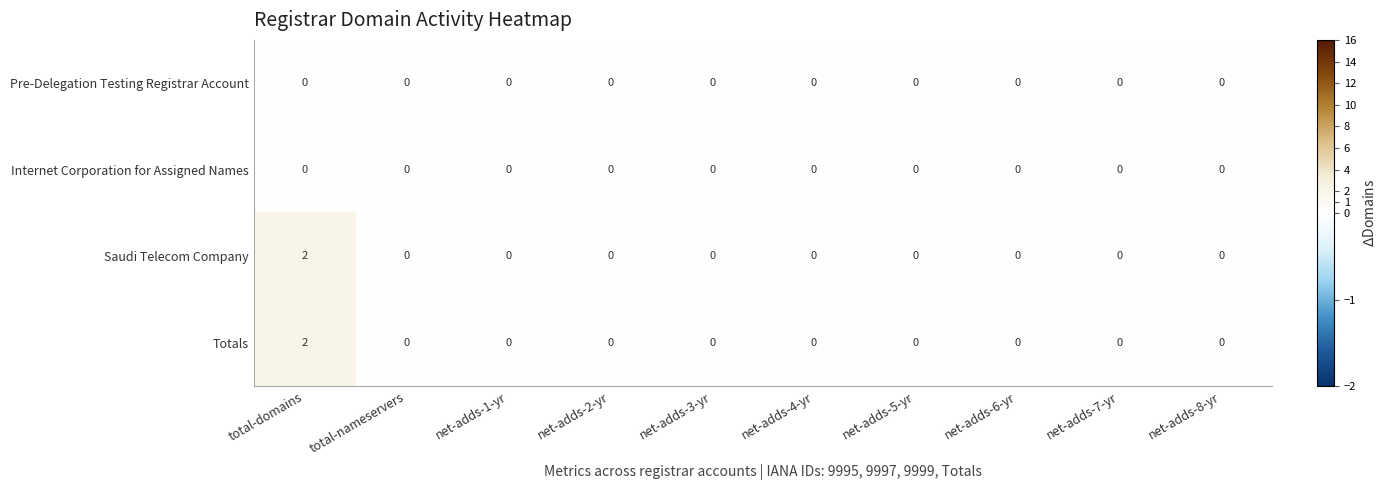

At which category is the sum across all series the highest?

total-domains